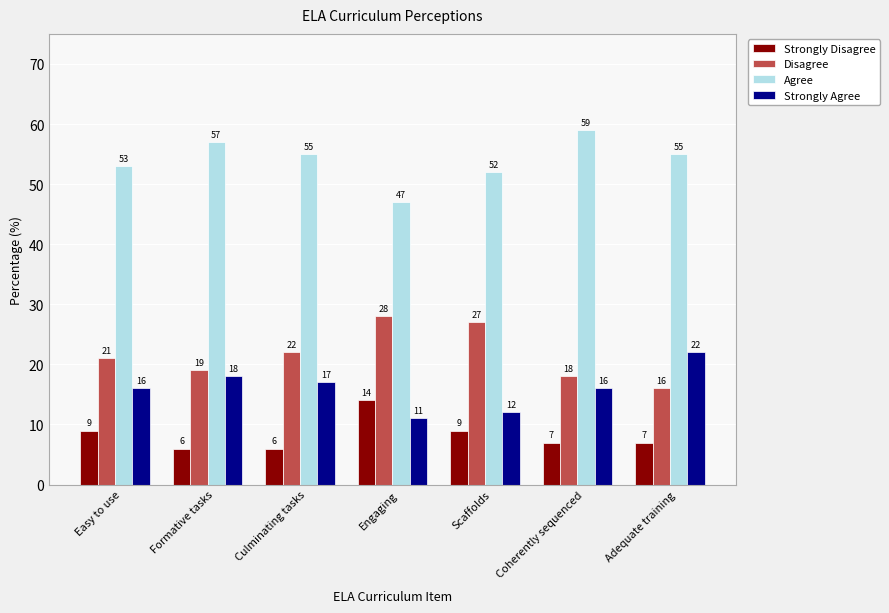

Are the bars horizontal?

No